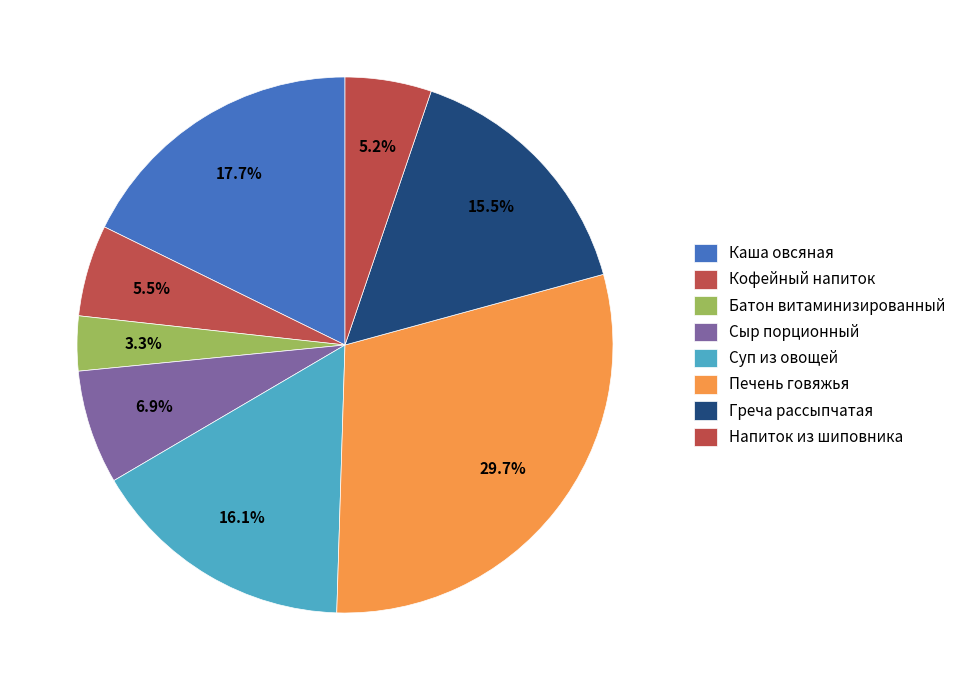

Count the number of slices in the pie.

8